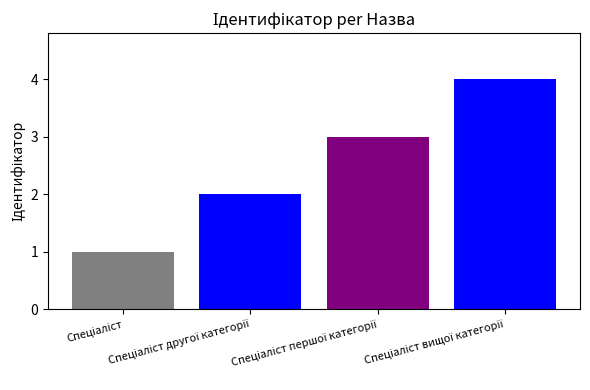

How many bars are there in total?

4